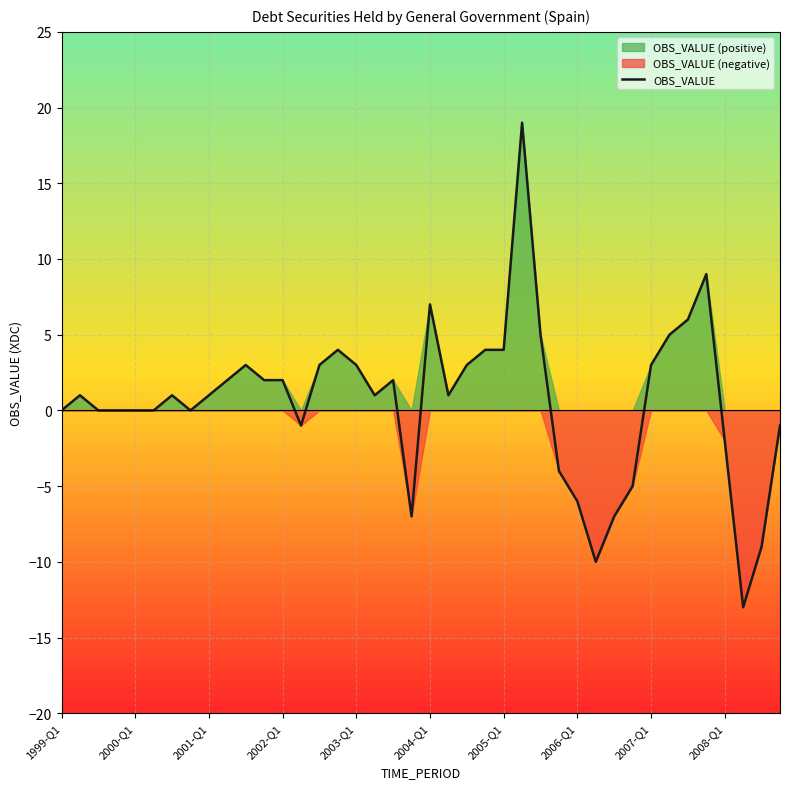

What is the greatest value displayed?

19